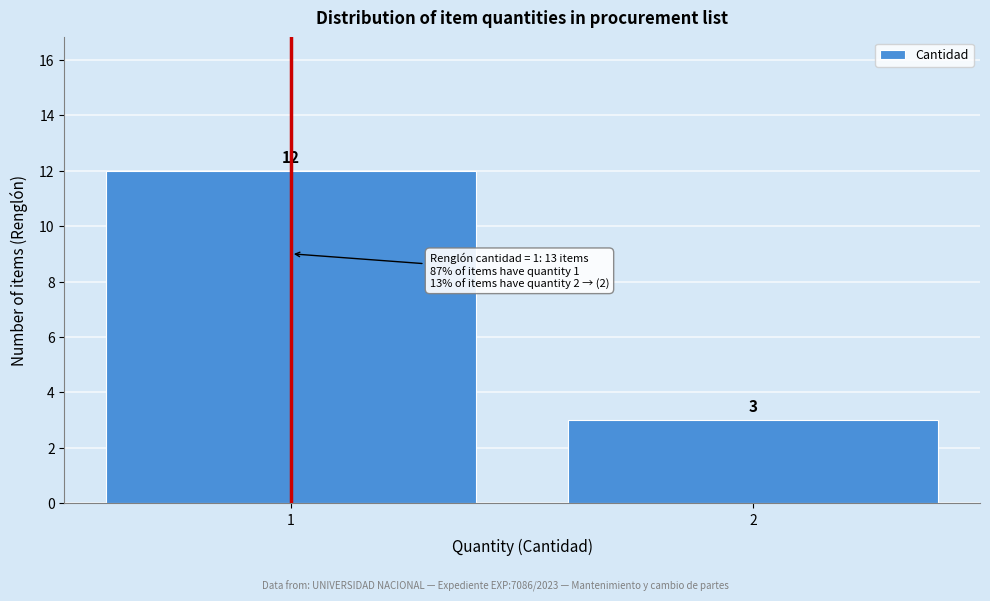

Reading left to right, transcribe all the data shown in this chart.

1=12	2=3